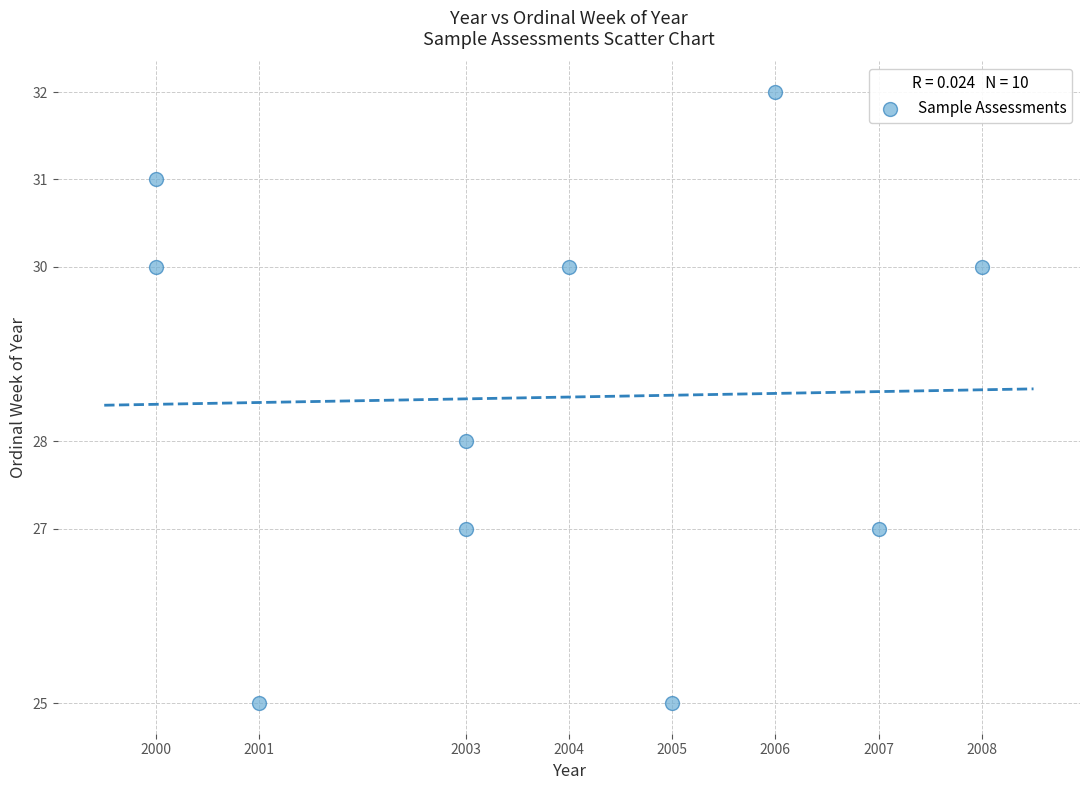

What is the range of Y values (max minus min)?

7